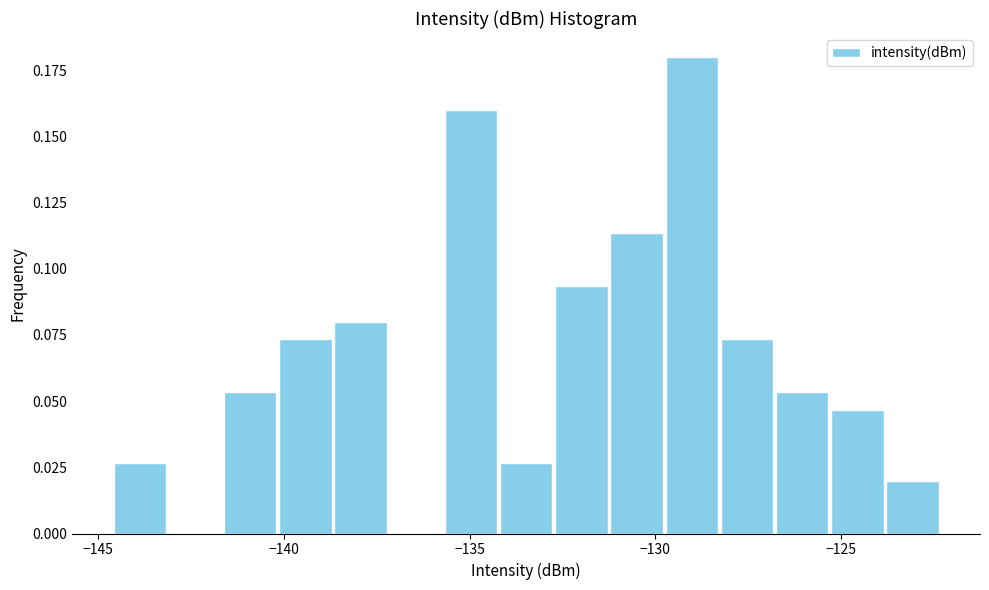

Around what value on the x-axis is the tallest bar? Give the approximate position of its centre, as read against the axis.

-129.0